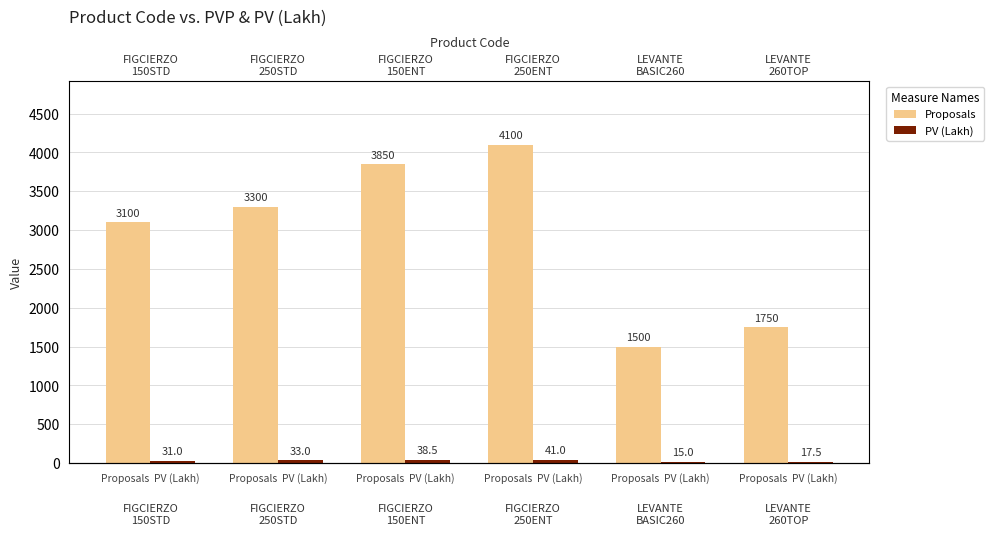

How many series are shown in this chart?

2